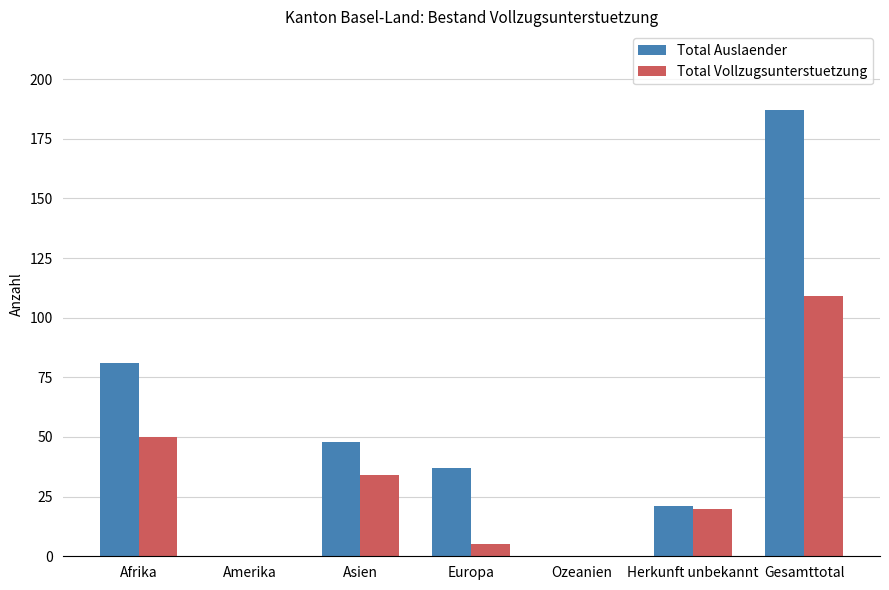

Which series has the largest total across all categories?

Total Auslaender